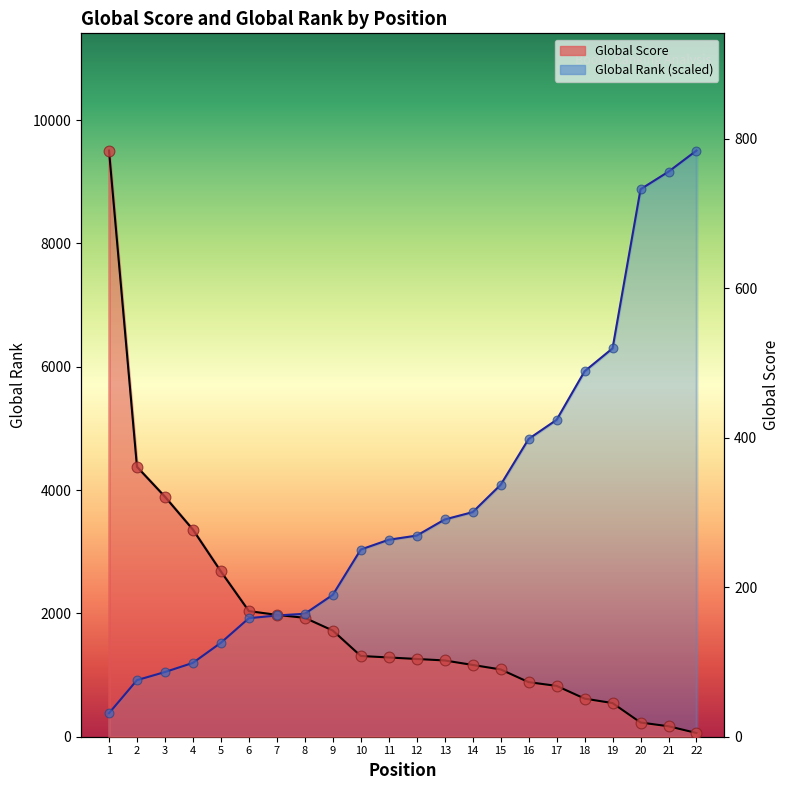

Which series contains the lowest Y value?

Global Score